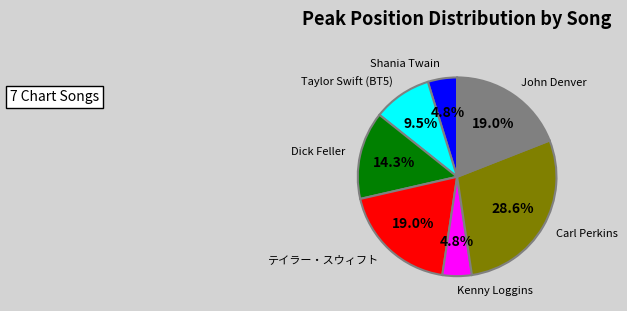

How many slices are in this pie chart?

7